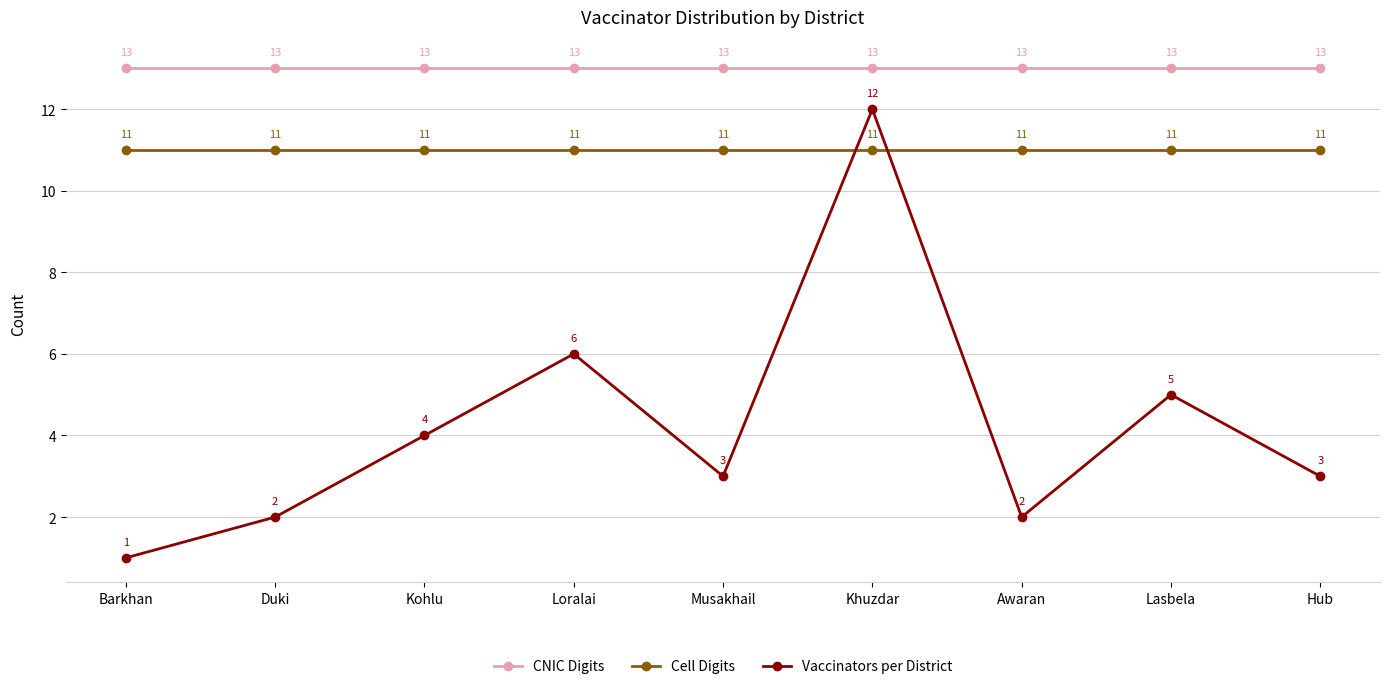

How many distinct data groups are displayed?

3